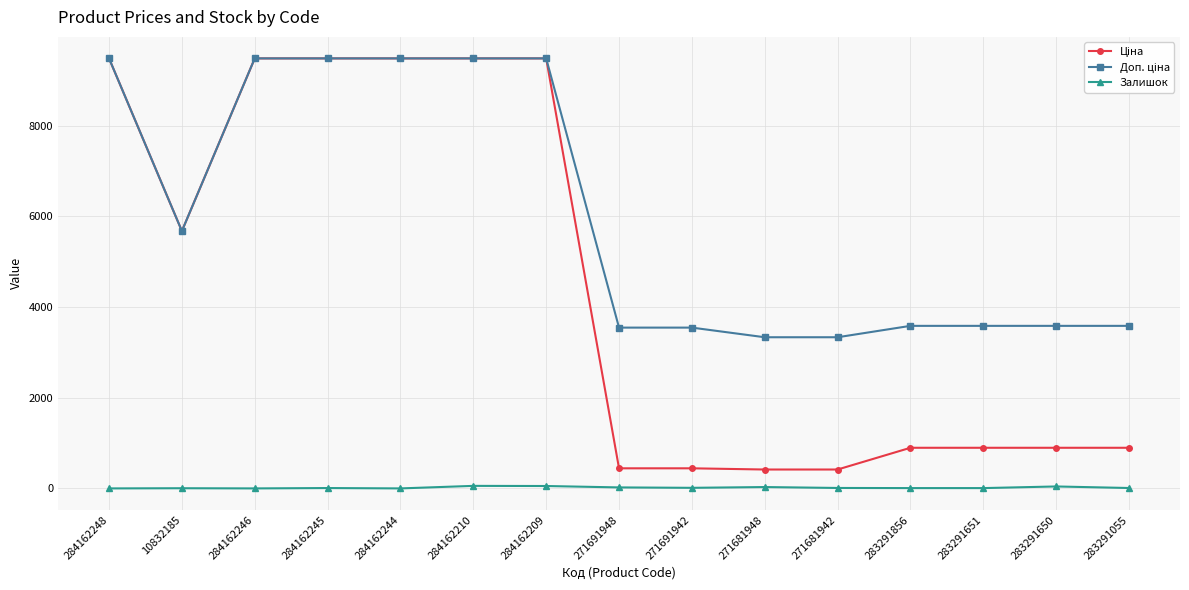

What position from the left is 284162246?

3